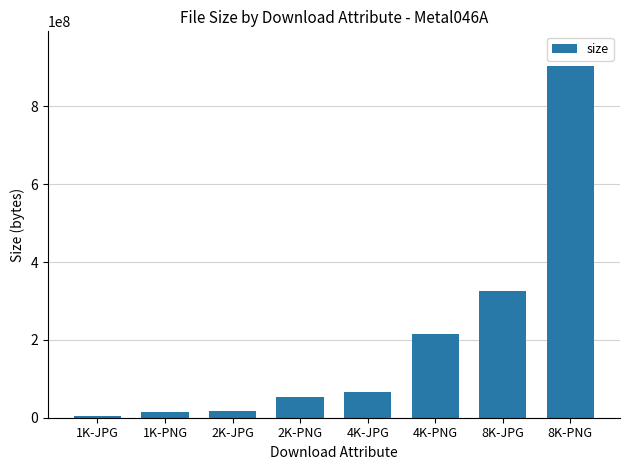

What is the label of the 7th bar from the right?

1K-PNG